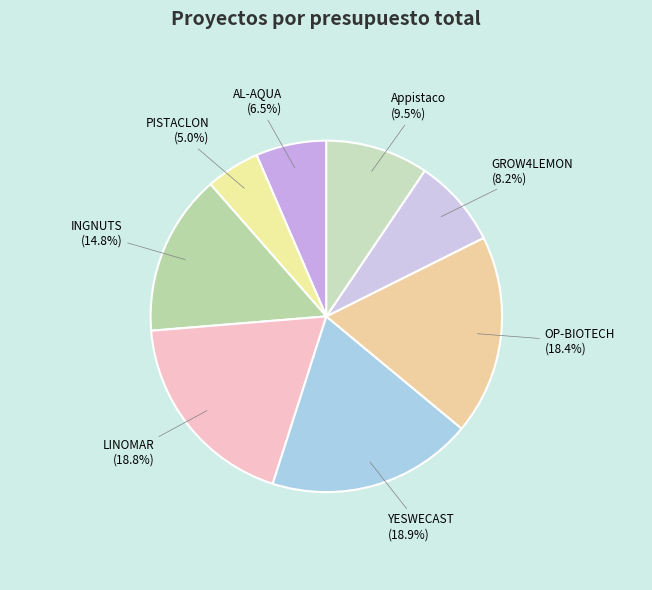

What percentage is the OP-BIOTECH slice, to the nearest percent?

18%